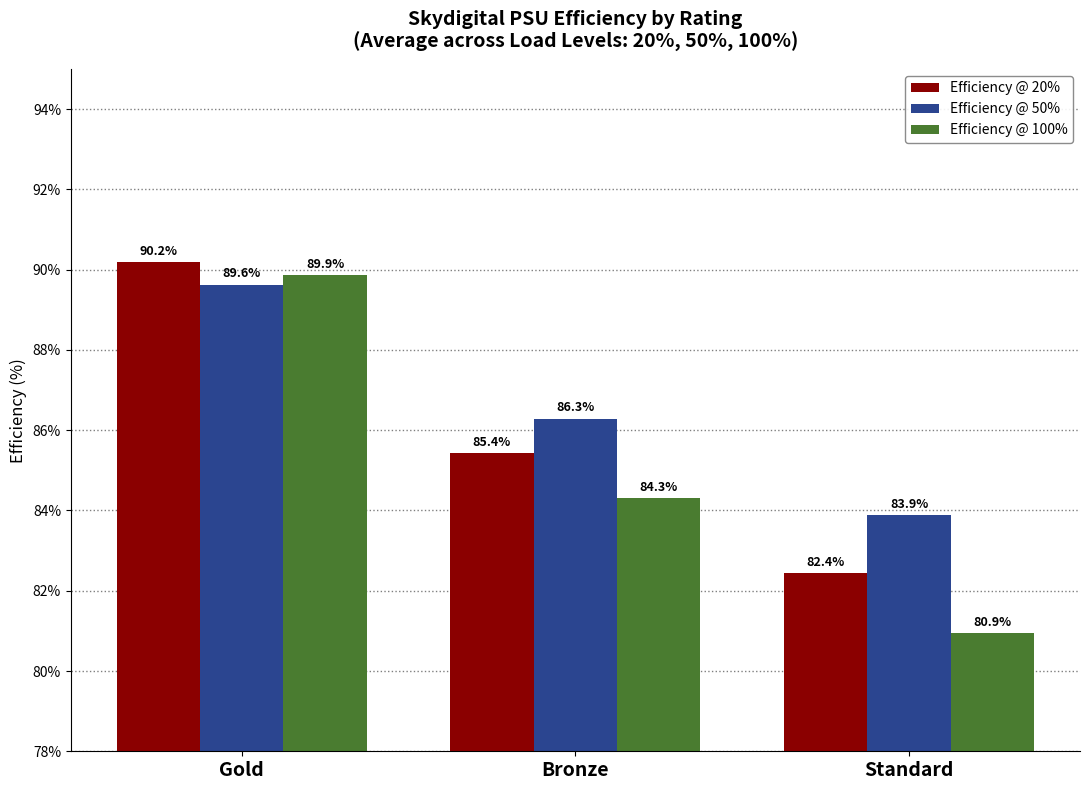

How many bars are there in each group?

3